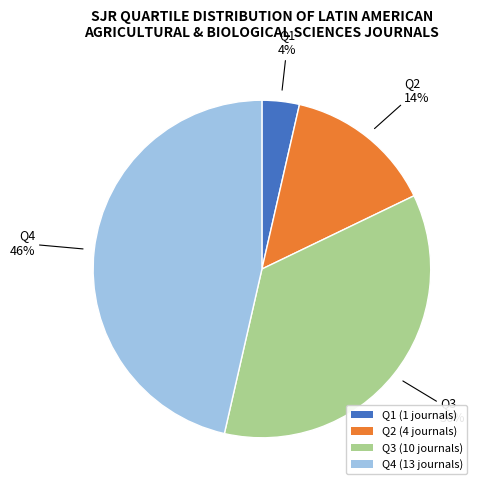

Count the number of slices in the pie.

4